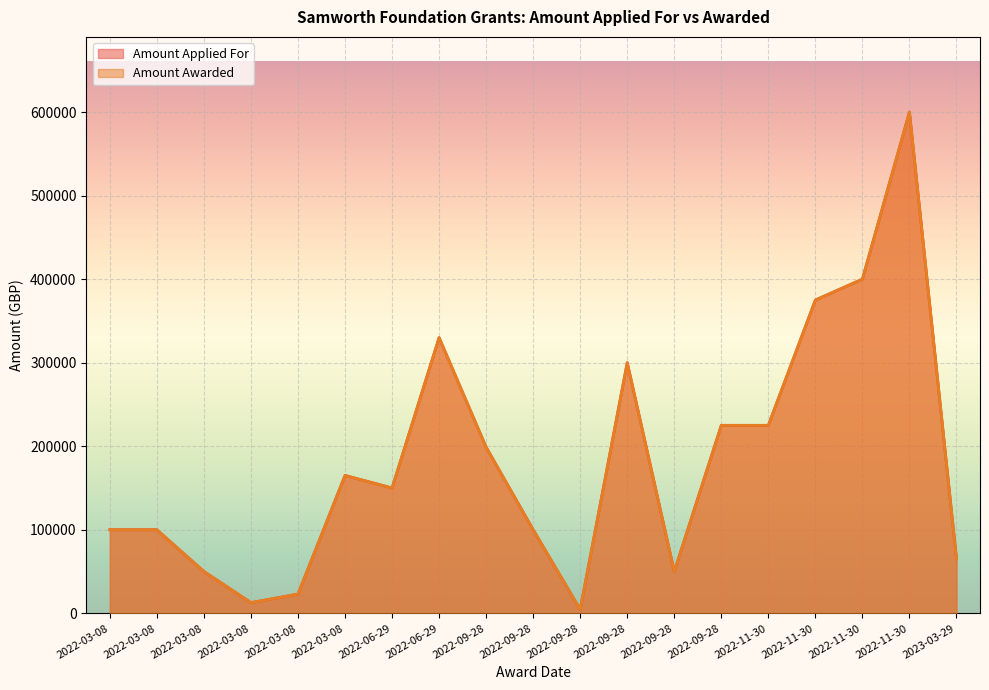

What is the minimum value shown in the chart?

4500